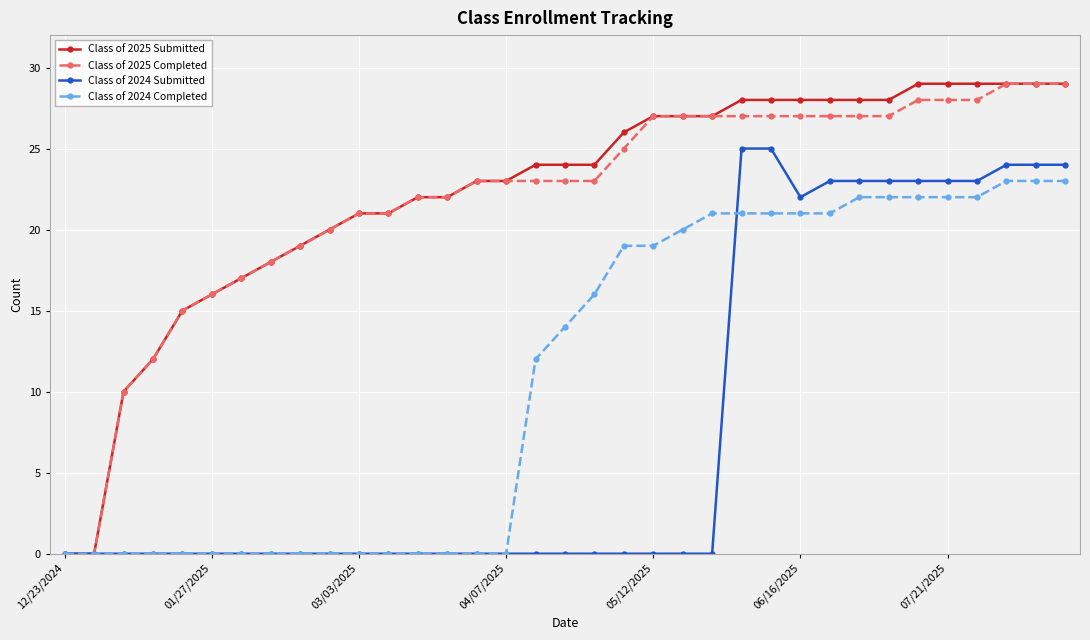

Does the chart have visible grid lines?

Yes